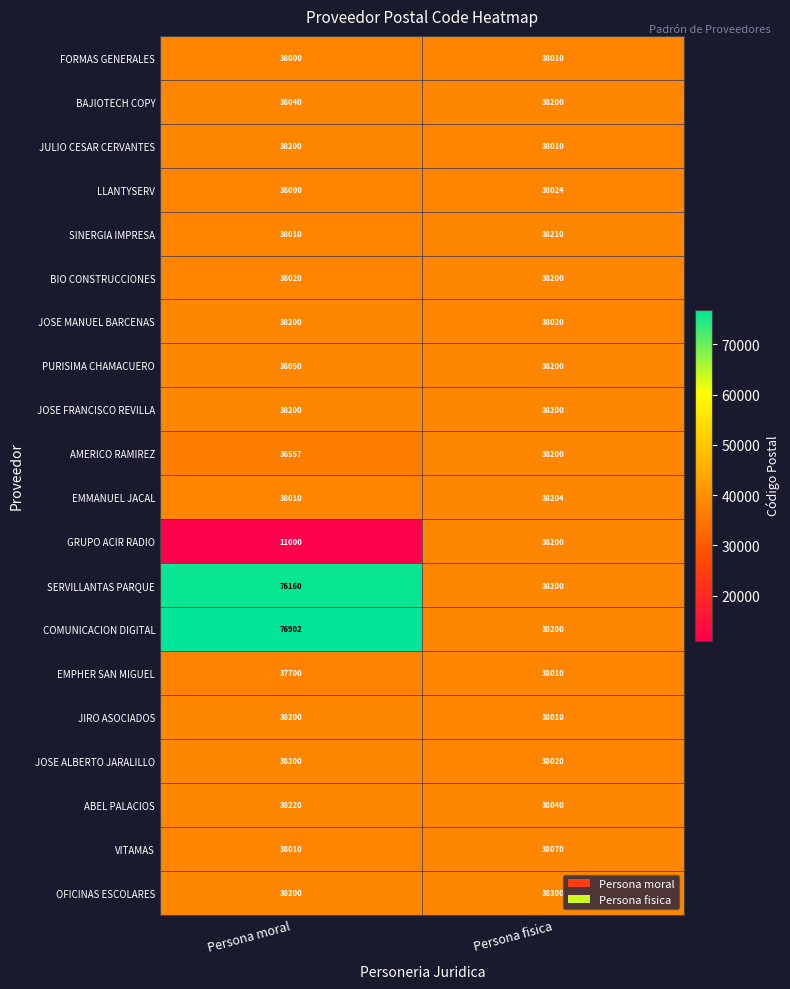

What value does the ABEL PALACIOS series have at Persona moral?

38220